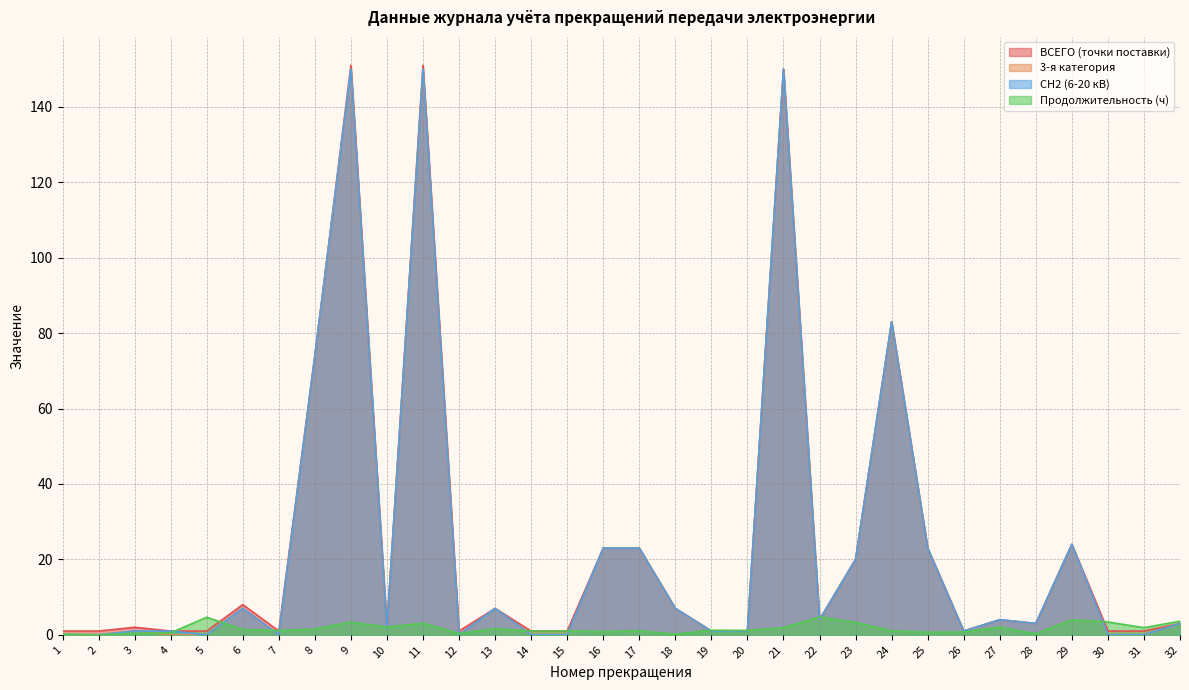

True or false: Продолжительность (ч) and ВСЕГО (точки поставки) cross at least once.

True